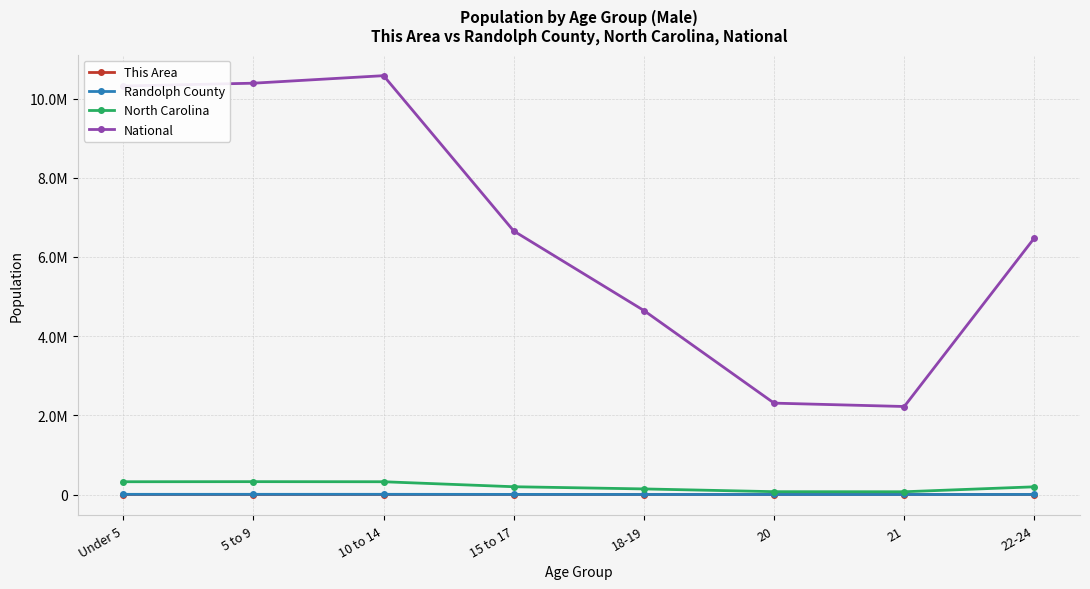

What is the label of the 7th point from the left?

21